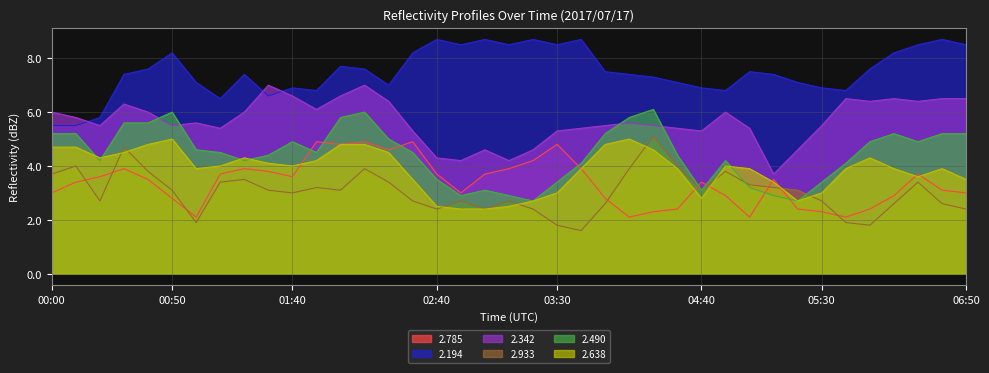

True or false: 2.490 and 2.194 intersect in this chart.

False